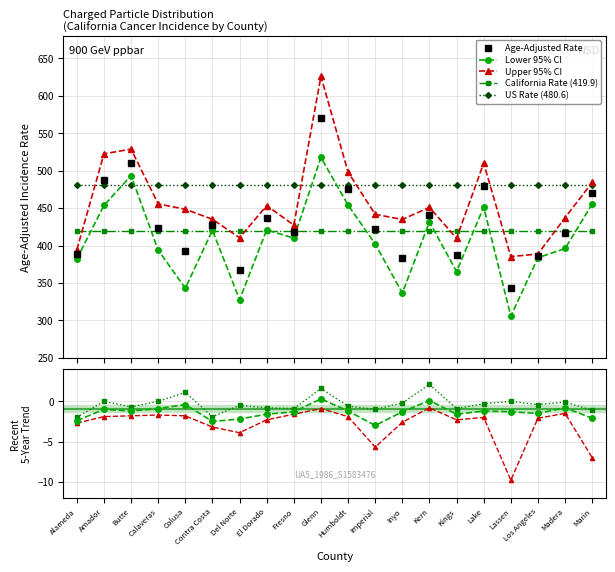

What is the value of the California Rate (419.9) point at the 4th from the left?

419.9